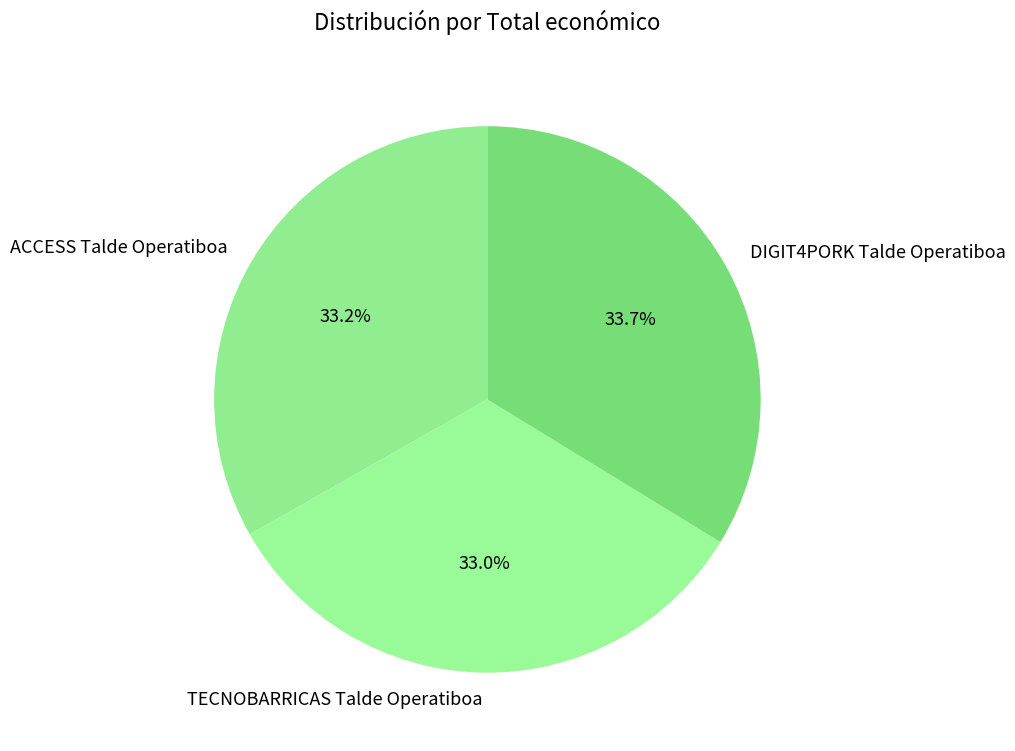

To the nearest percent, what is the difference between the largest and smallest slice percentages?

1%